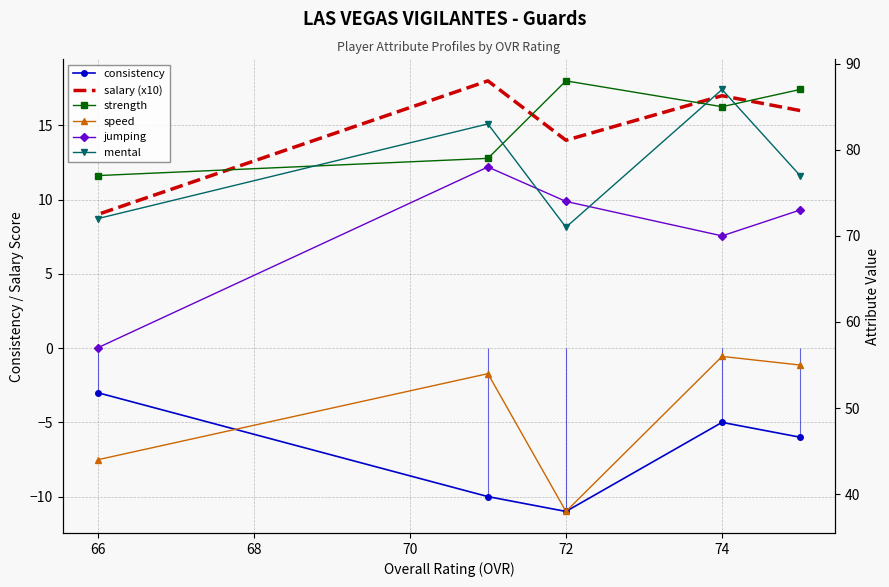

True or false: consistency has more than 2 interior local peaks.

False